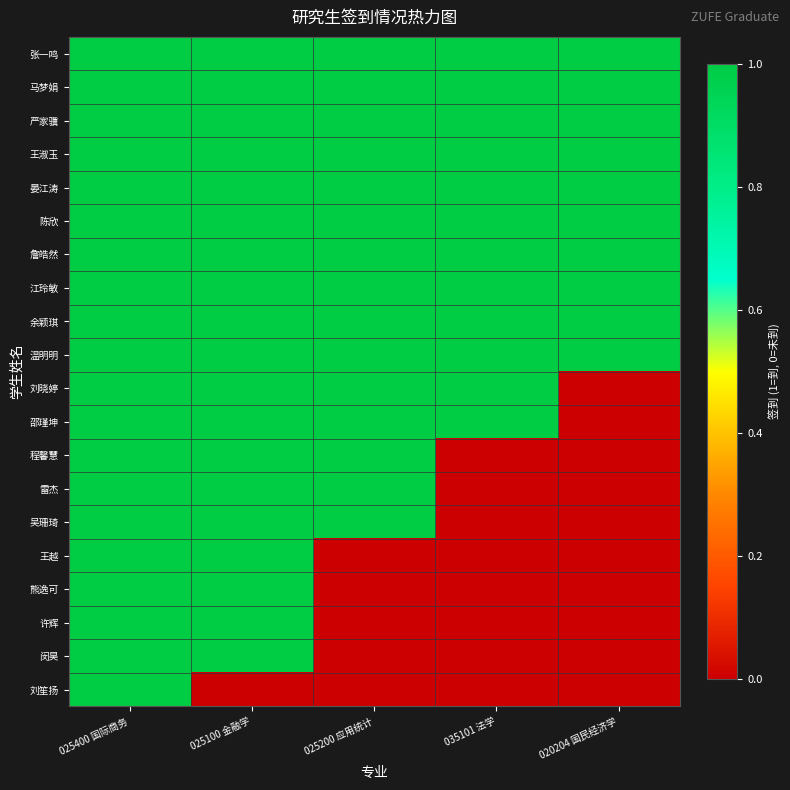

What is the maximum value shown in the chart?

1